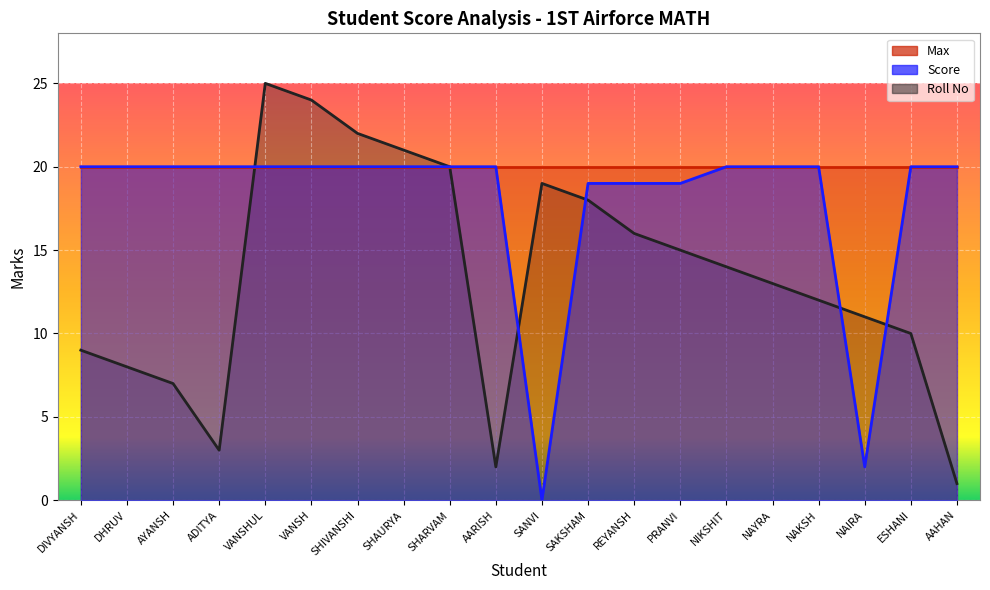

How many values in the Roll No series exceed 14?

9